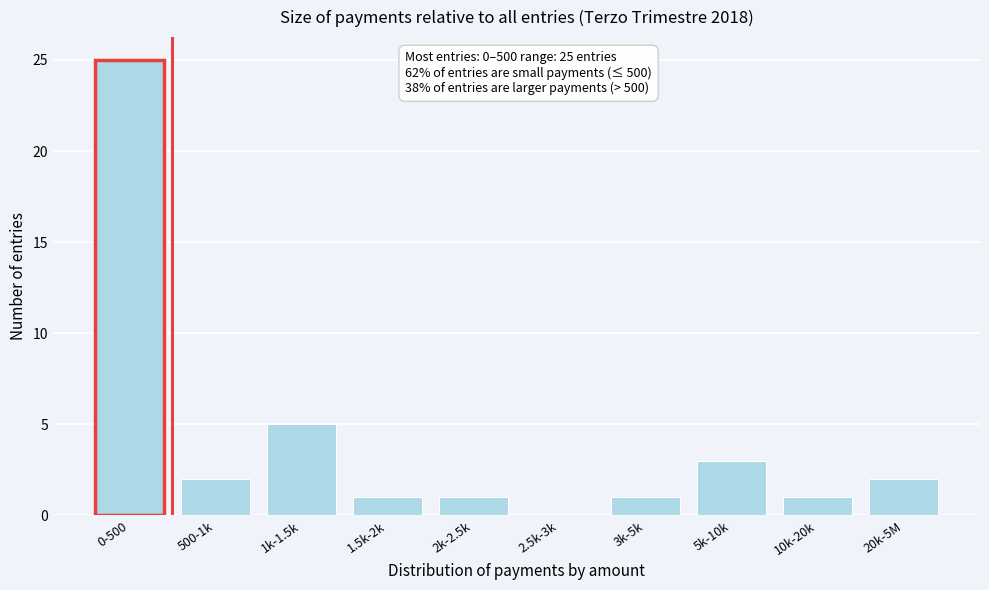

Reading left to right, transcribe all the data shown in this chart.

0-500=25	500-1k=2	1k-1.5k=5	1.5k-2k=1	2k-2.5k=1	2.5k-3k=0	3k-5k=1	5k-10k=3	10k-20k=1	20k-5M=2